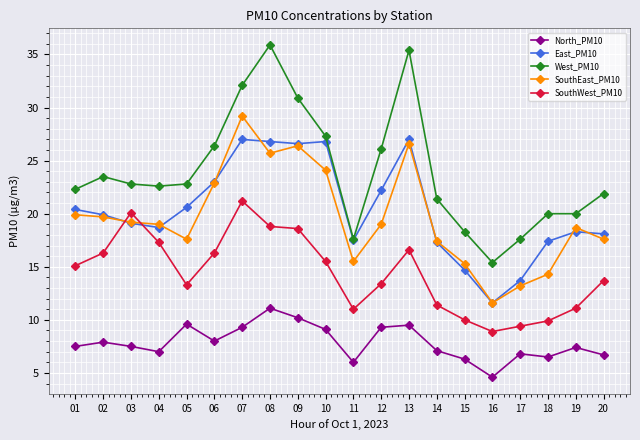

How many series are shown in this chart?

5